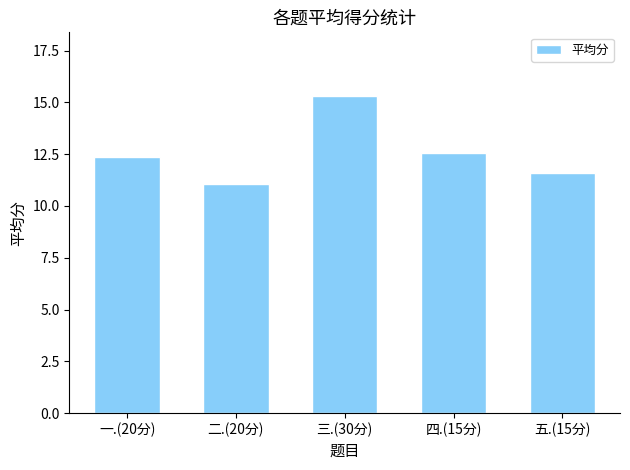

Rank the categories by value from highest to lowest.

三.(30分), 四.(15分), 一.(20分), 五.(15分), 二.(20分)